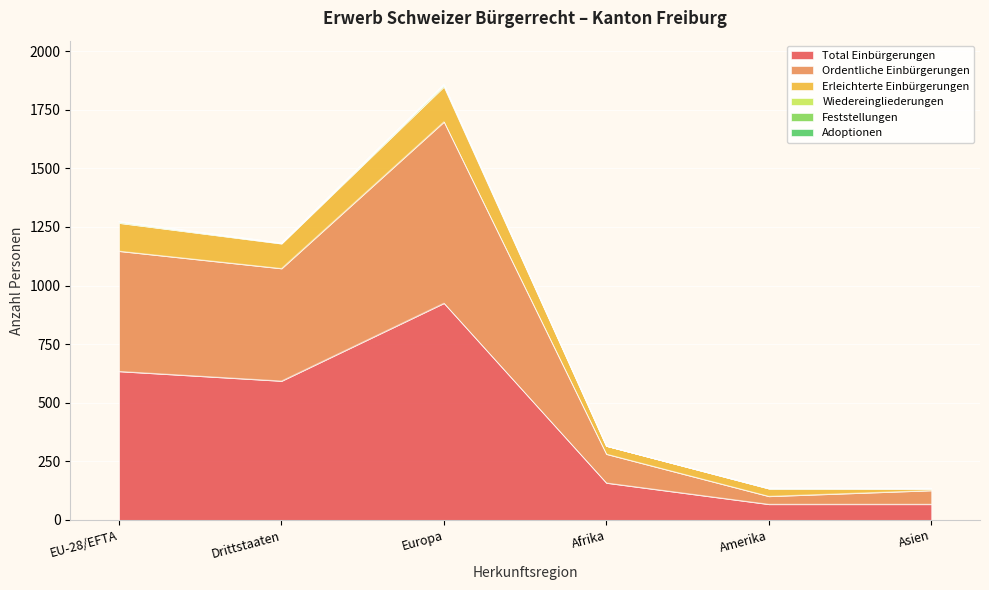

The Total Einbürgerungen series shows 67 at Amerika. True or false?

True